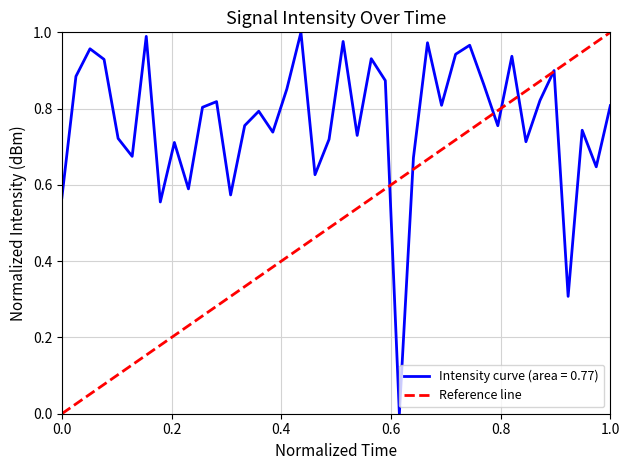

Does the chart have visible grid lines?

Yes